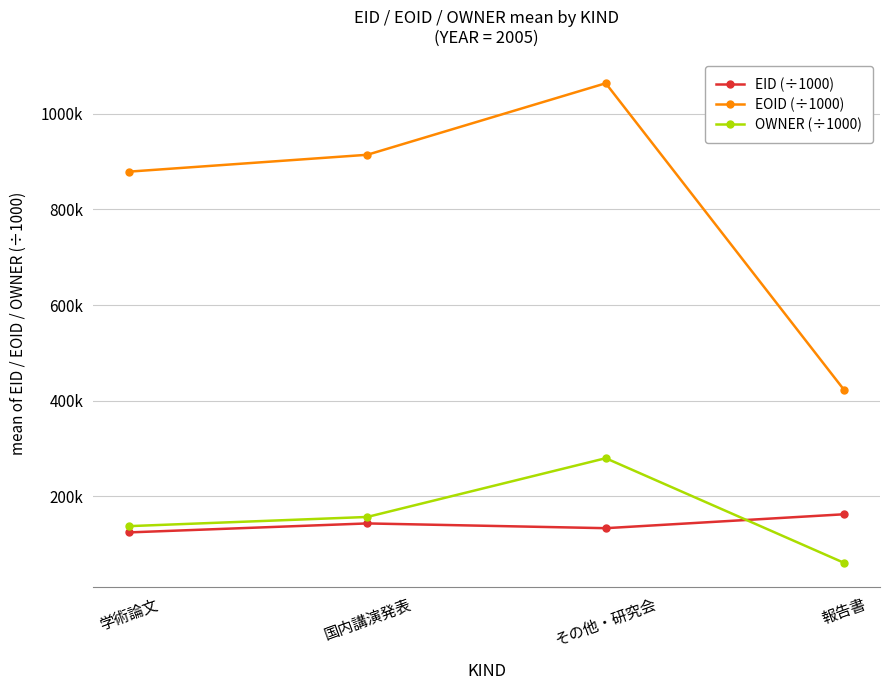

How many interior local peaks does the EID (÷1000) series have?

1